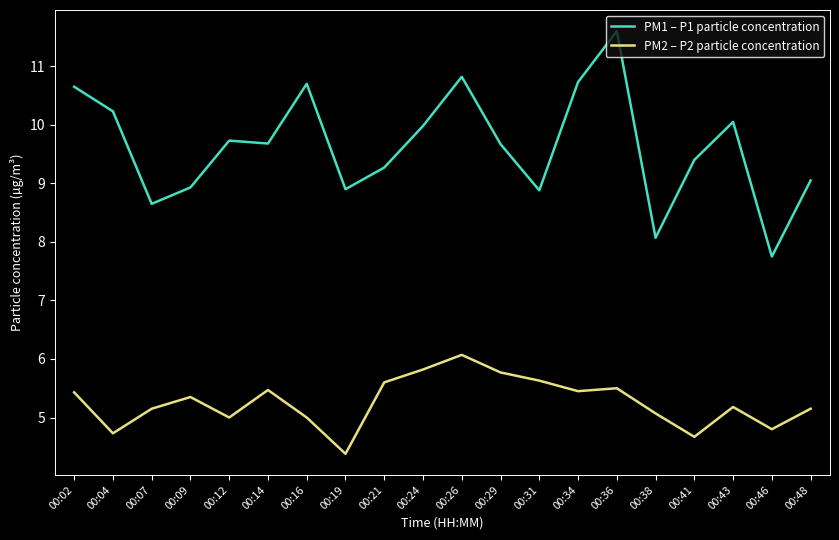

What is the approximate value of PM1 – P1 particle concentration at 00:41?

9.4